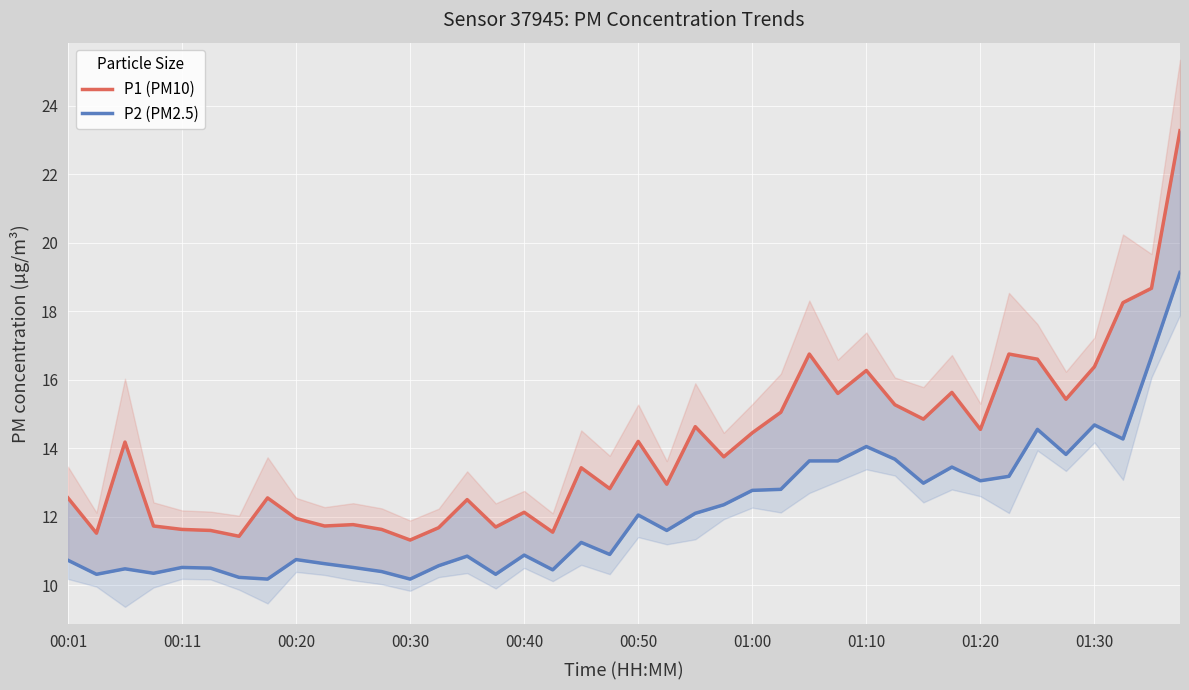

Does the chart display data point markers on the line(s)?

No